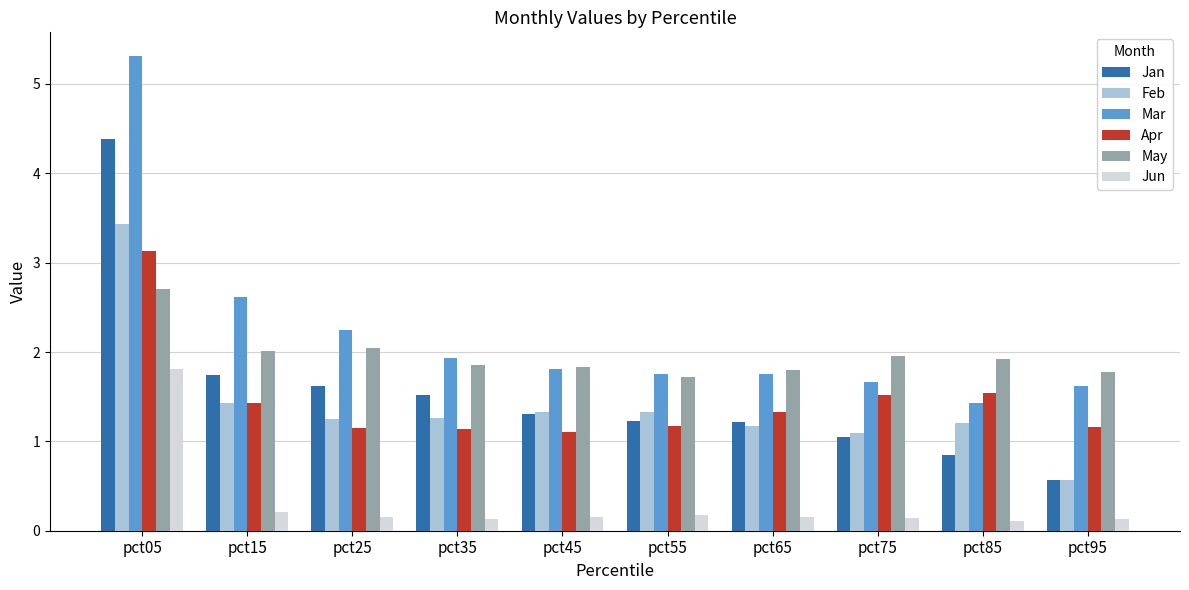

What are all the series names shown in the legend?

Jan, Feb, Mar, Apr, May, Jun